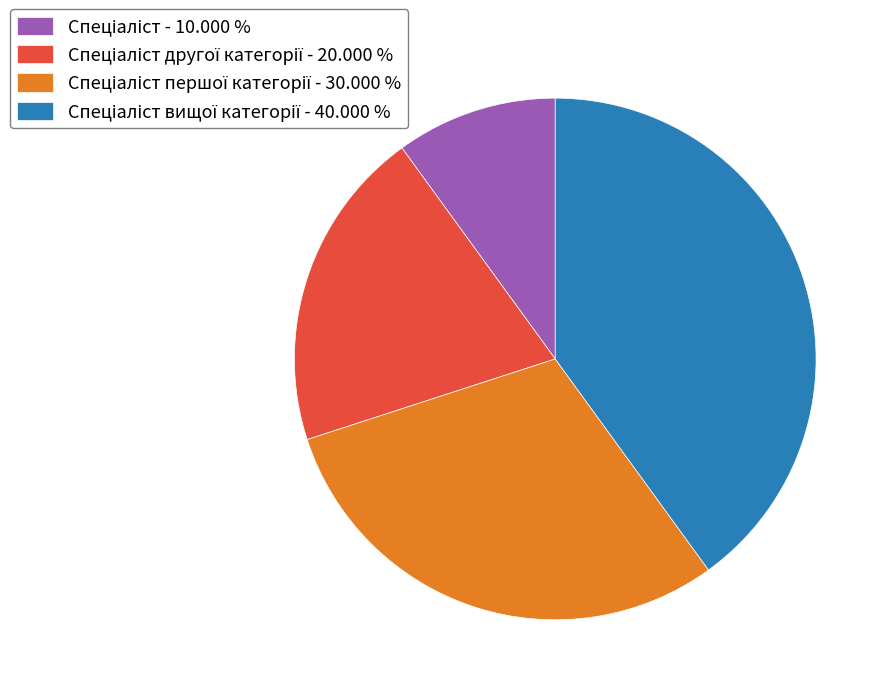

Does any single category account for the majority?

No